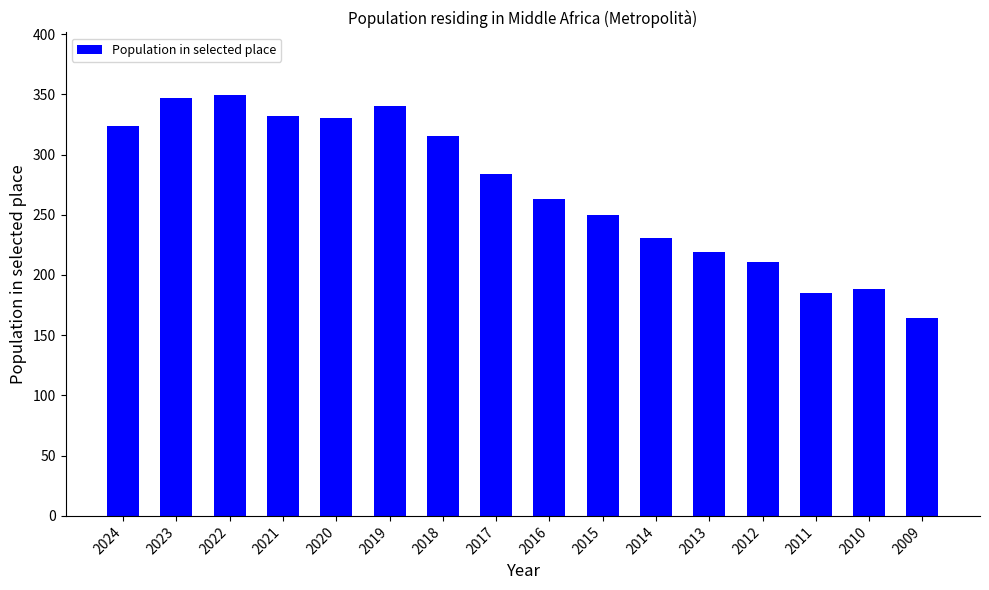

What is the change in value from 2011 to 2009?

-21